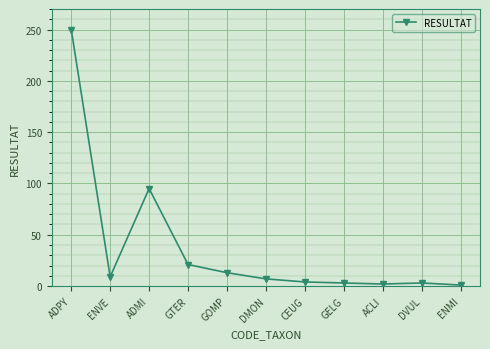

What is the maximum value shown in the chart?

250